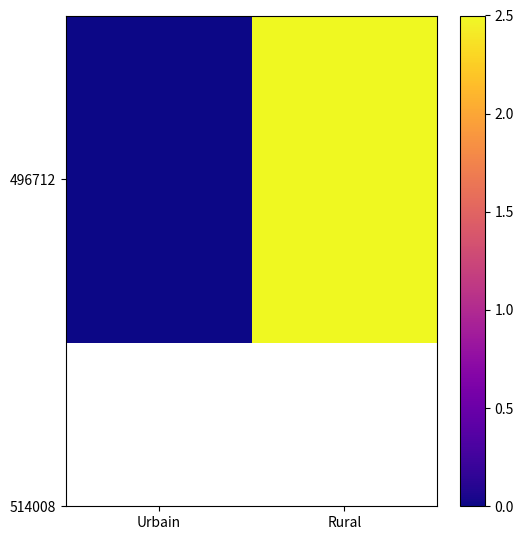

What value does the data have at Rural?

2.5